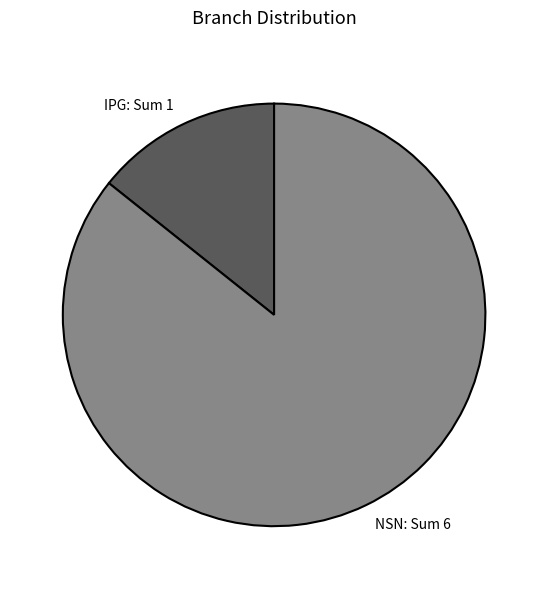

How many segments does this pie chart have?

2